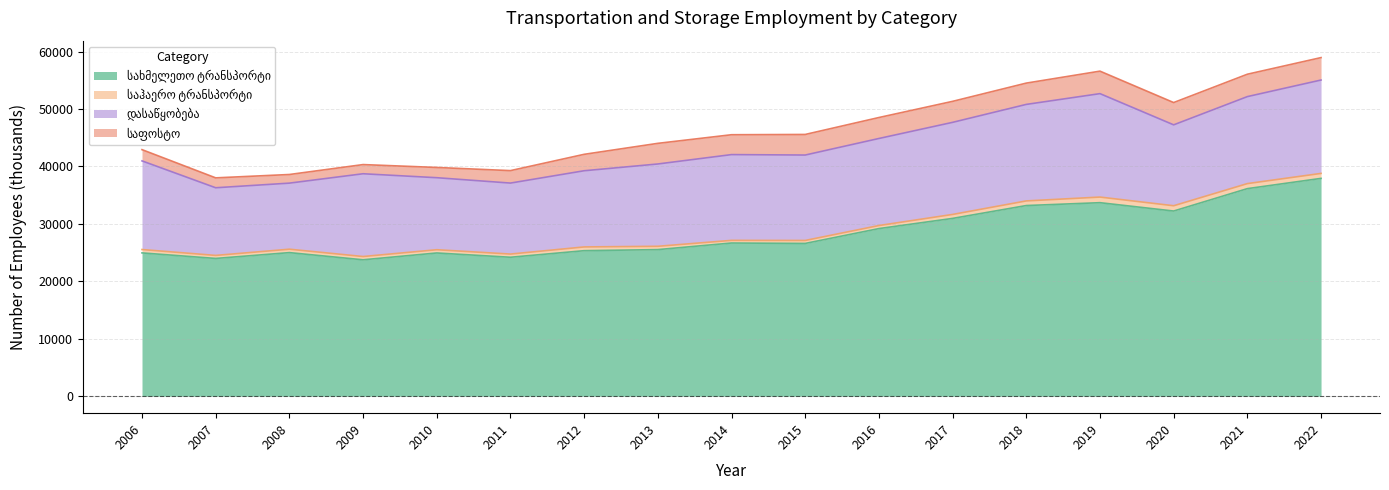

What is the maximum value for საჰაერო ტრანსპორტი?

977.0